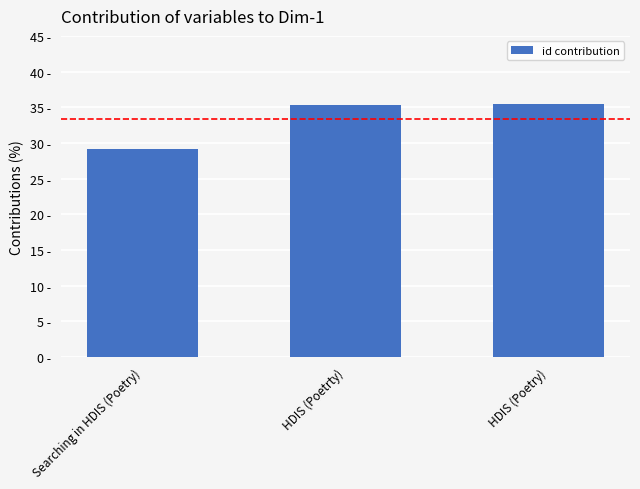

What position from the right is HDIS (Poetrty)?

2